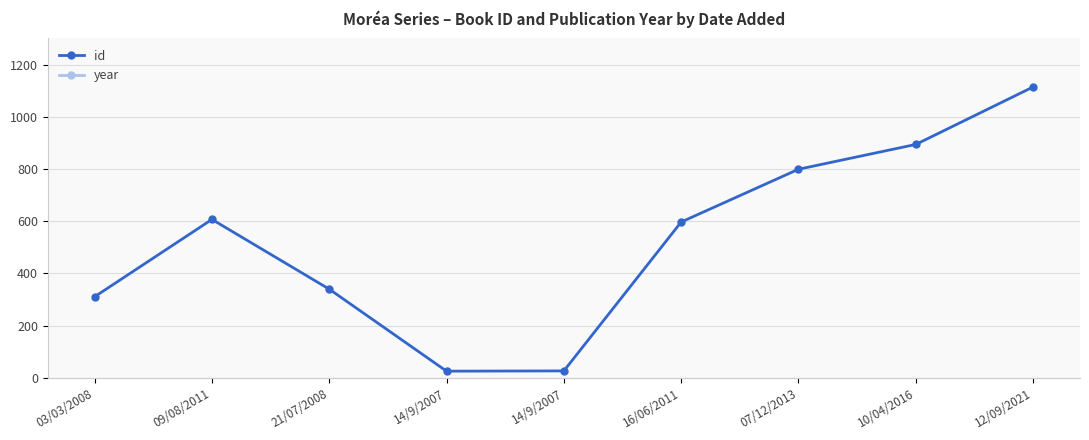

How many categories are shown in the chart?

9